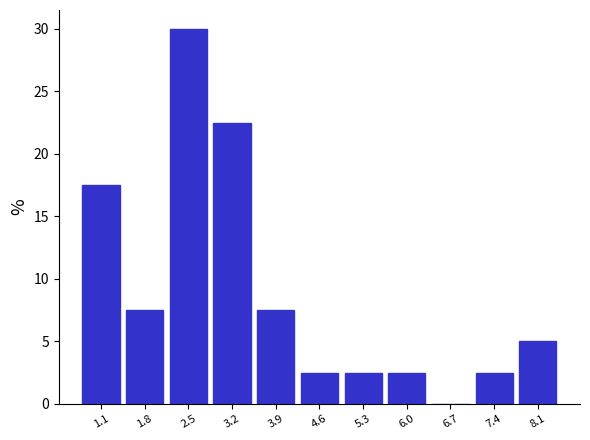

Which range on the x-axis has the tallest bar?

2.1 to 2.8